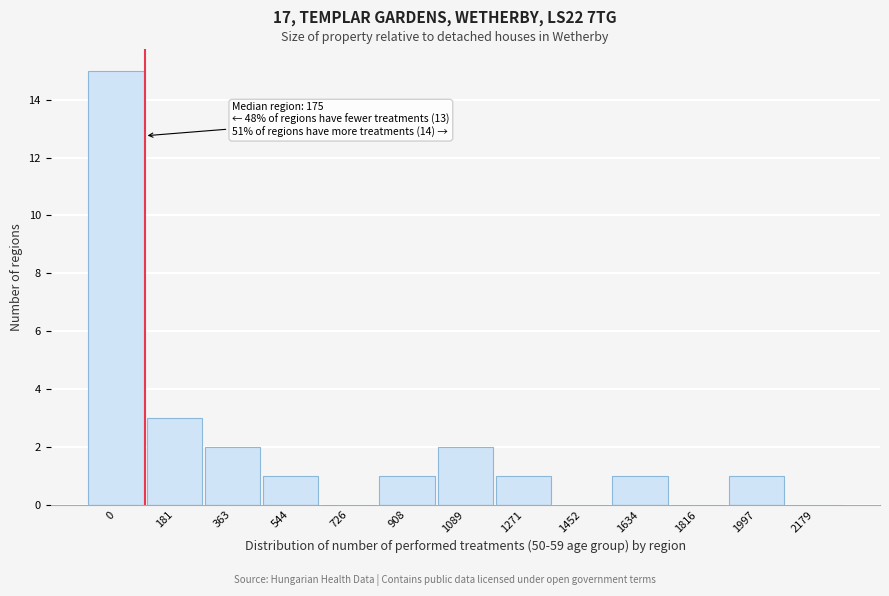

Reading right to left, list all the values displayed in this chart.

2179=0	1997=1	1816=0	1634=1	1452=0	1271=1	1089=2	908=1	726=0	544=1	363=2	181=3	0=15